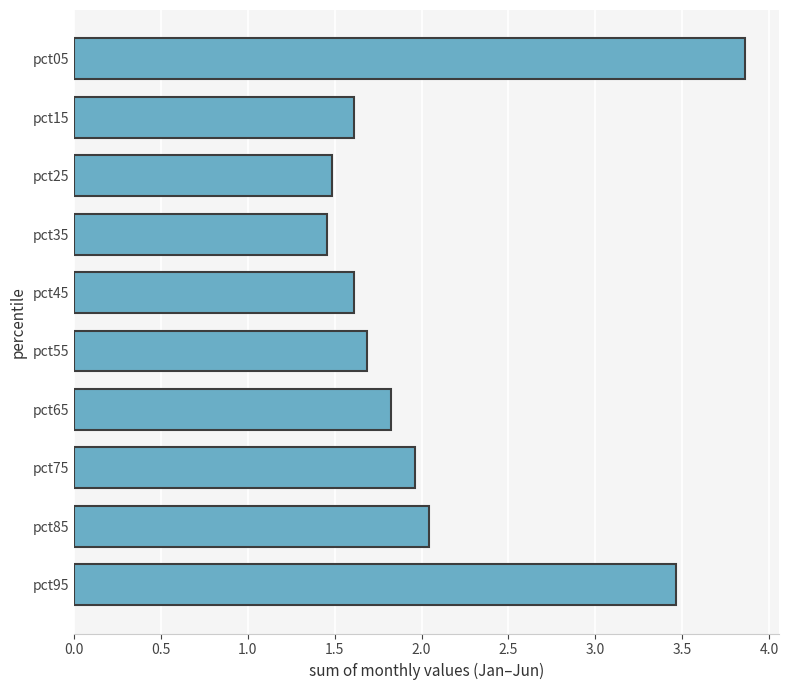

What is the difference between the maximum and second lowest values?

2.4